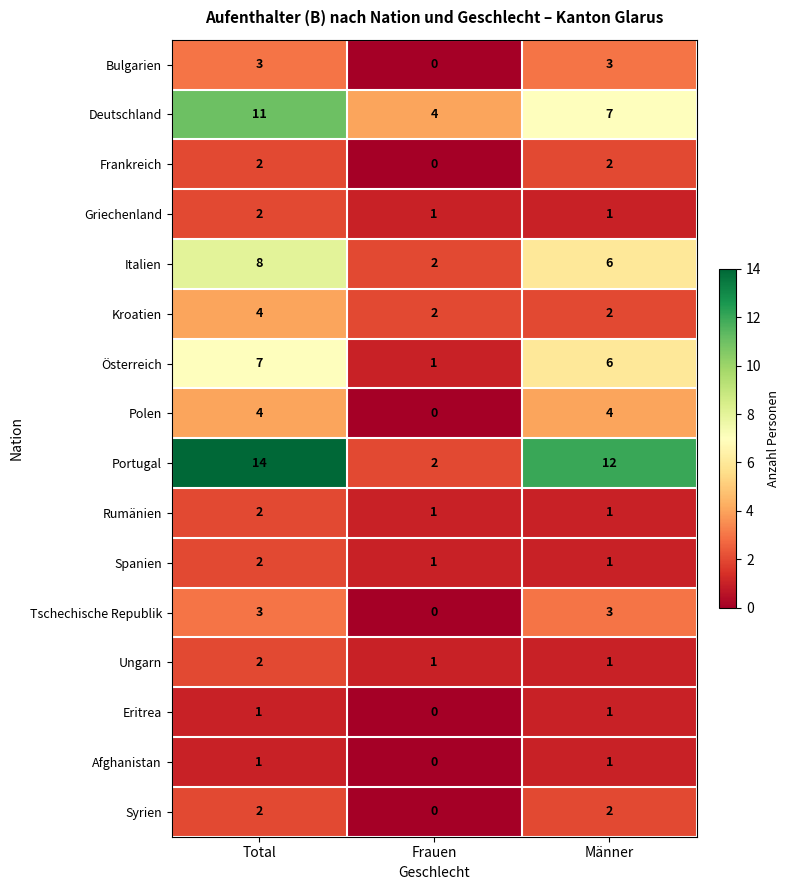

What is the spread (max minus min) of values at Total?

13